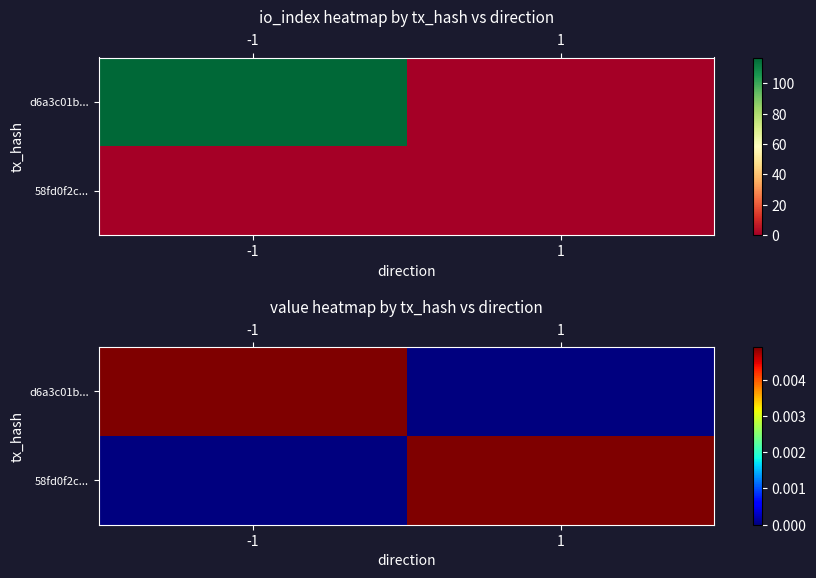

Is the value of d6a3c01b... at 1 greater than the value of 58fd0f2c... at -1?

No